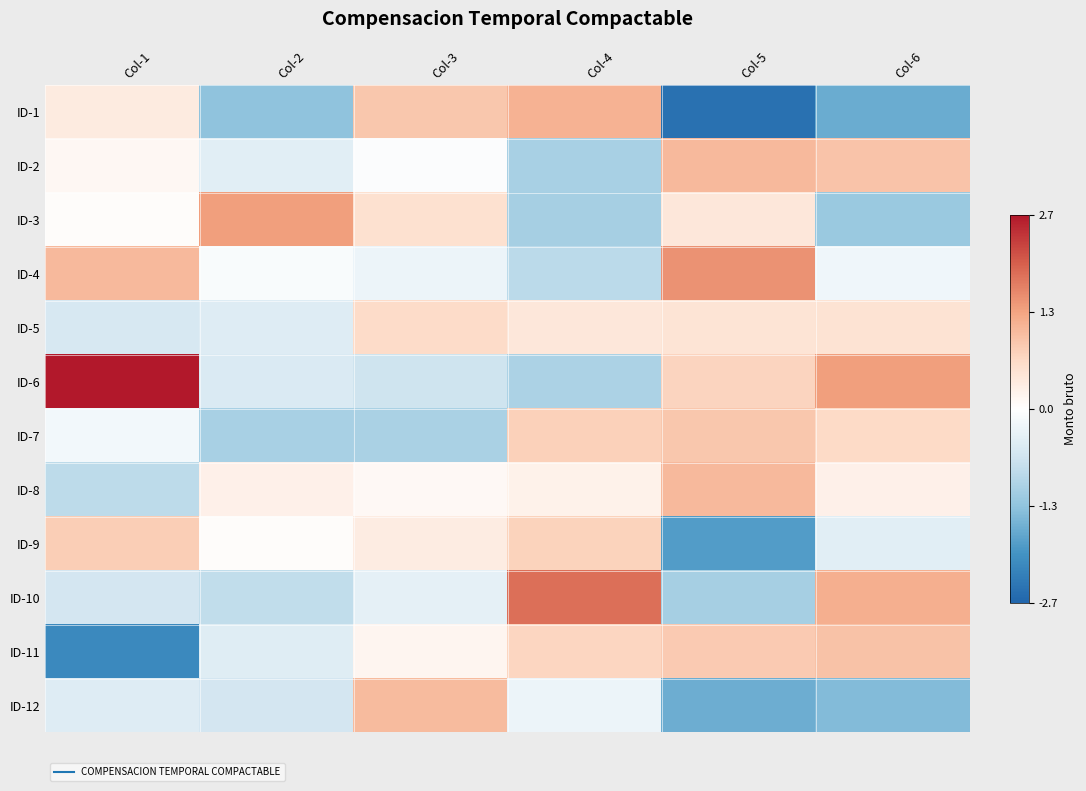

Reading right to left, extract all data points from this chart.

ID-1: Col-6=-1.7	Col-5=-2.5	Col-4=1.2	Col-3=0.9	Col-2=-1.3	Col-1=0.4
ID-2: Col-6=1.0	Col-5=1.1	Col-4=-1.1	Col-3=-0.0	Col-2=-0.4	Col-1=0.1
ID-3: Col-6=-1.2	Col-5=0.4	Col-4=-1.1	Col-3=0.6	Col-2=1.4	Col-1=0.1
ID-4: Col-6=-0.2	Col-5=1.5	Col-4=-0.9	Col-3=-0.3	Col-2=-0.1	Col-1=1.1
ID-5: Col-6=0.5	Col-5=0.5	Col-4=0.4	Col-3=0.6	Col-2=-0.5	Col-1=-0.6
ID-6: Col-6=1.4	Col-5=0.8	Col-4=-1.1	Col-3=-0.7	Col-2=-0.5	Col-1=2.7
ID-7: Col-6=0.7	Col-5=0.9	Col-4=0.8	Col-3=-1.1	Col-2=-1.1	Col-1=-0.2
ID-8: Col-6=0.3	Col-5=1.1	Col-4=0.2	Col-3=0.1	Col-2=0.3	Col-1=-0.9
ID-9: Col-6=-0.4	Col-5=-1.9	Col-4=0.8	Col-3=0.3	Col-2=0.1	Col-1=0.8
ID-10: Col-6=1.2	Col-5=-1.1	Col-4=1.9	Col-3=-0.4	Col-2=-0.8	Col-1=-0.6
ID-11: Col-6=1.0	Col-5=0.9	Col-4=0.7	Col-3=0.2	Col-2=-0.5	Col-1=-2.2
ID-12: Col-6=-1.5	Col-5=-1.6	Col-4=-0.3	Col-3=1.1	Col-2=-0.6	Col-1=-0.5